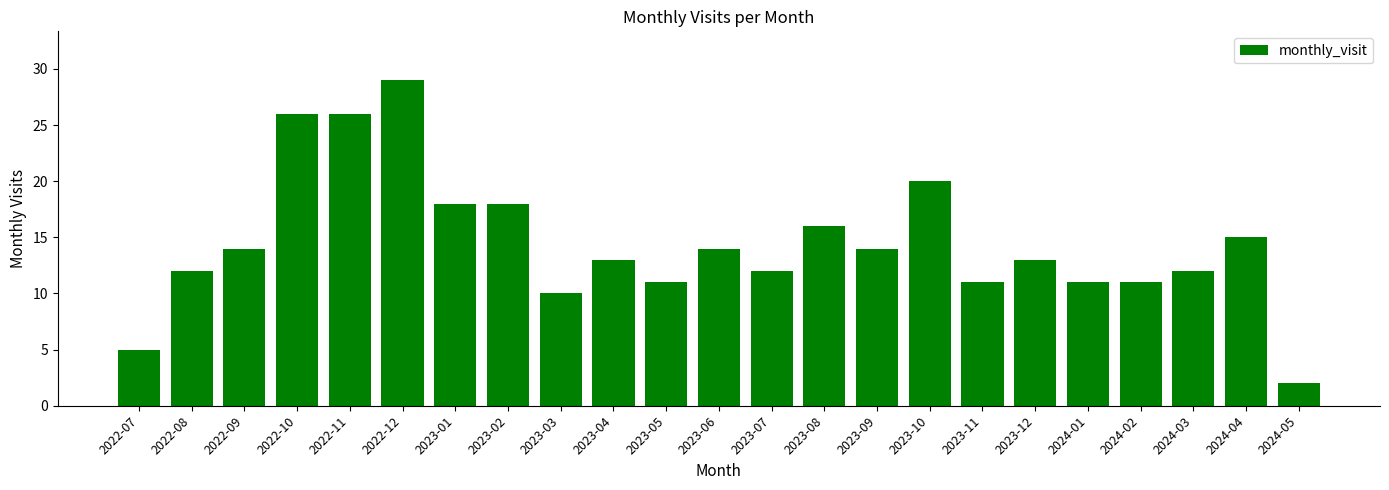

What is the label of the 23rd bar from the right?

2022-07